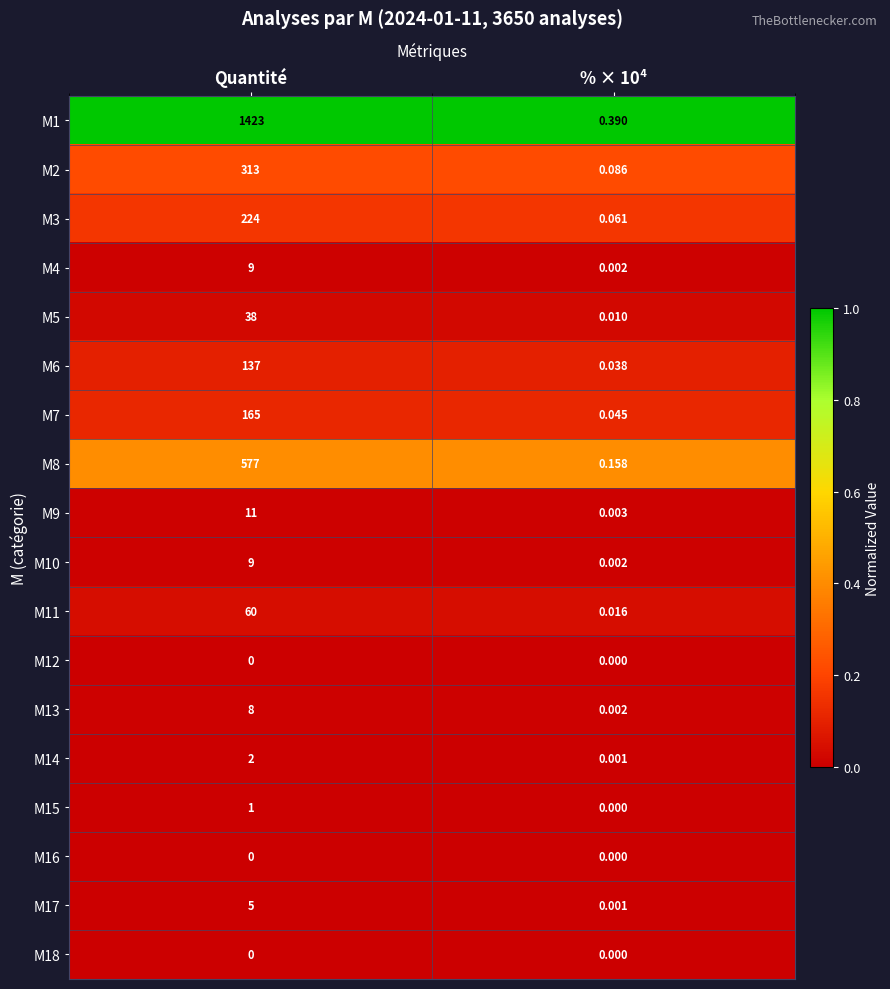

Is the value of M12 at % × 10⁴ greater than the value of M17 at Quantité?

No